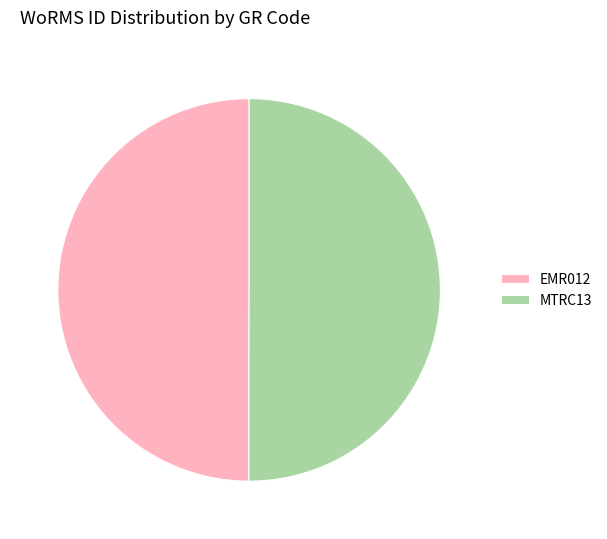

Combined, do EMR012 and MTRC13 account for over 50%?

Yes